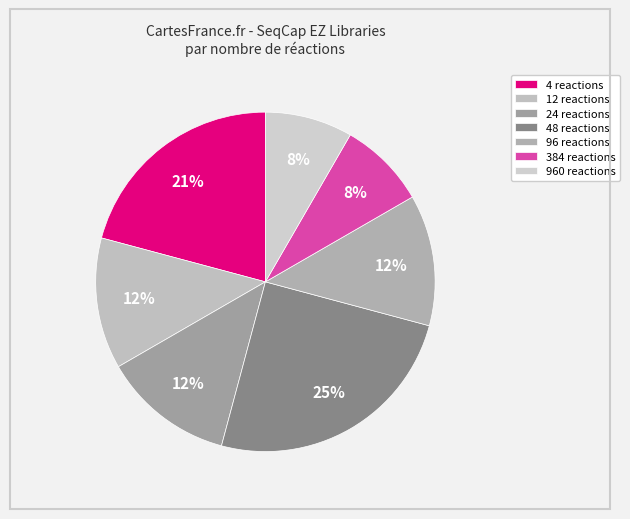

To the nearest percent, what portion does 384 reactions represent?

8%